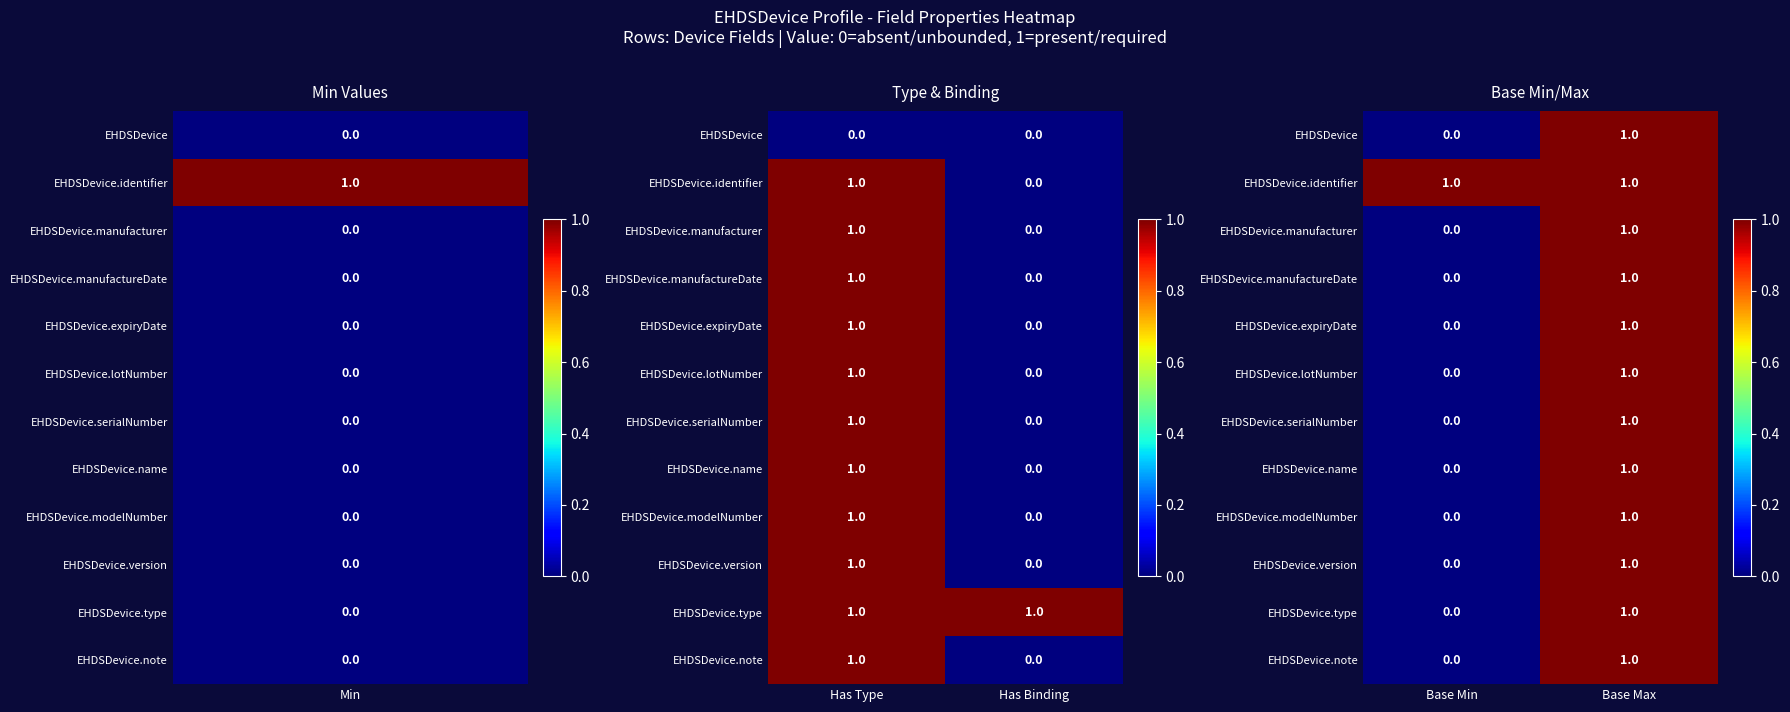

Which series has the largest total across all categories?

EHDSDevice.identifier